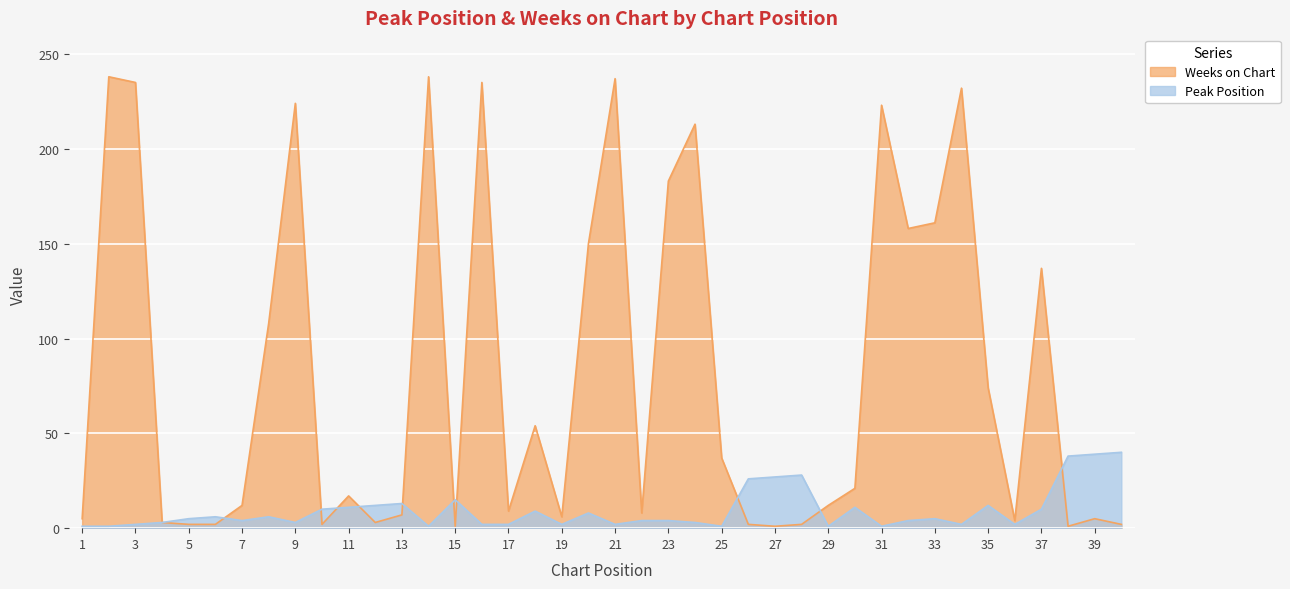

Where does the Peak Position series first go above 5?

6